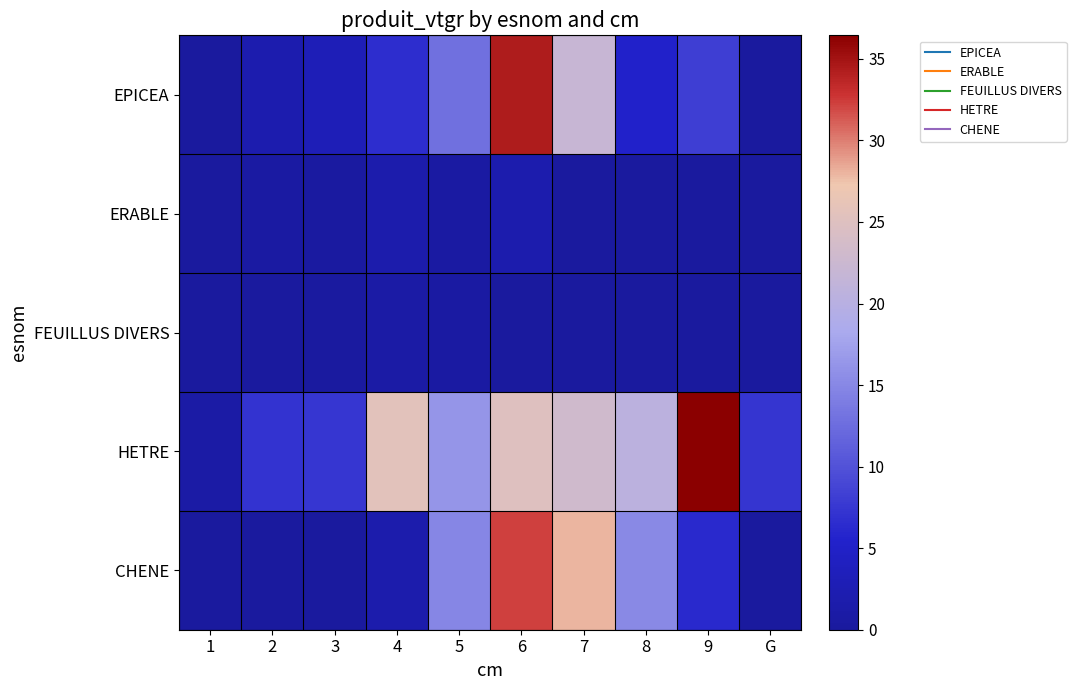

Which series changed the most between 3 and 5?

CHENE